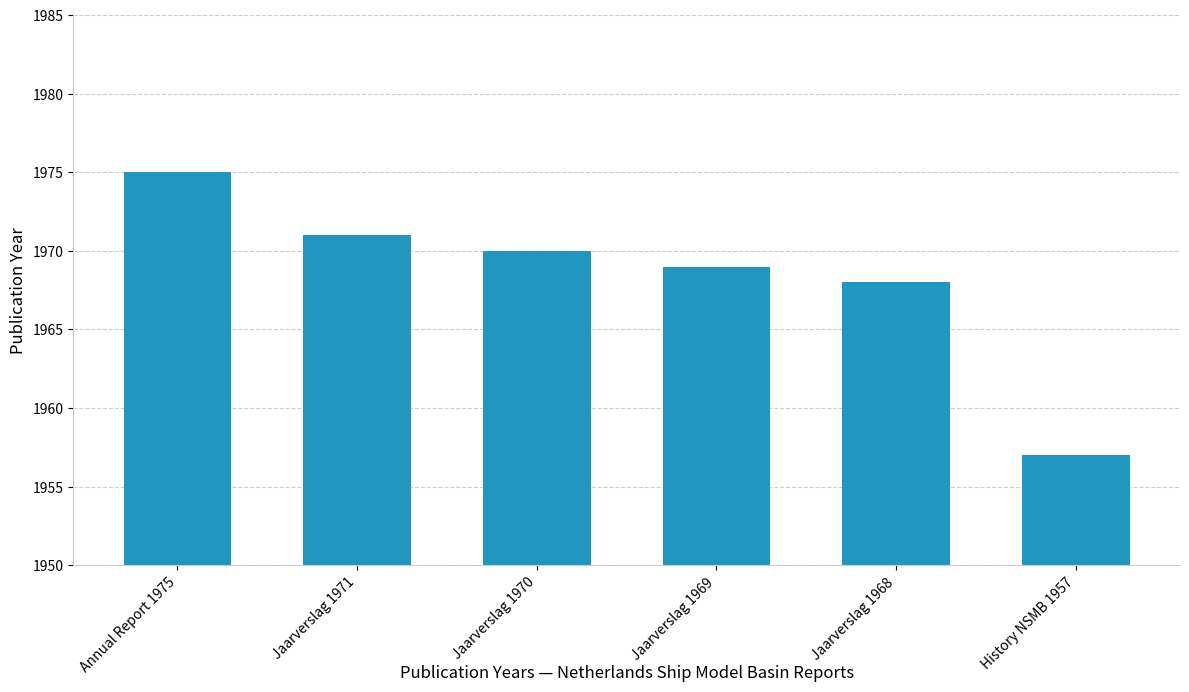

The chart shows a value of 1305 at Annual Report 1975. True or false?

False